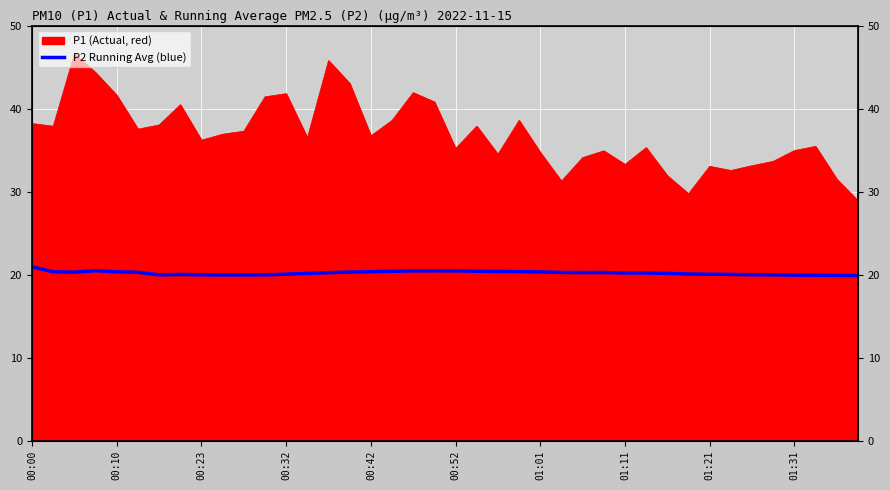

Does the chart display data point markers on the line(s)?

No